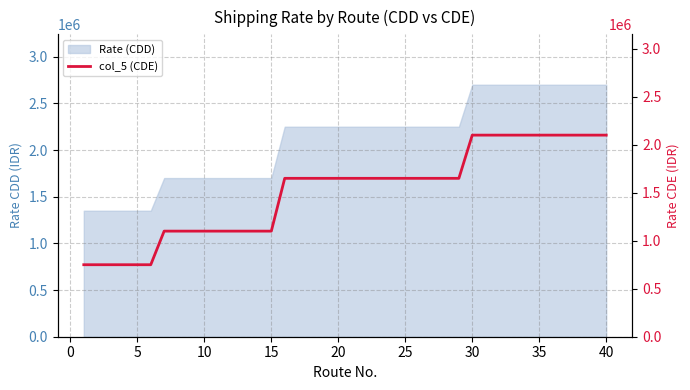

What is the highest value of the Rate (CDD) series?

2700000